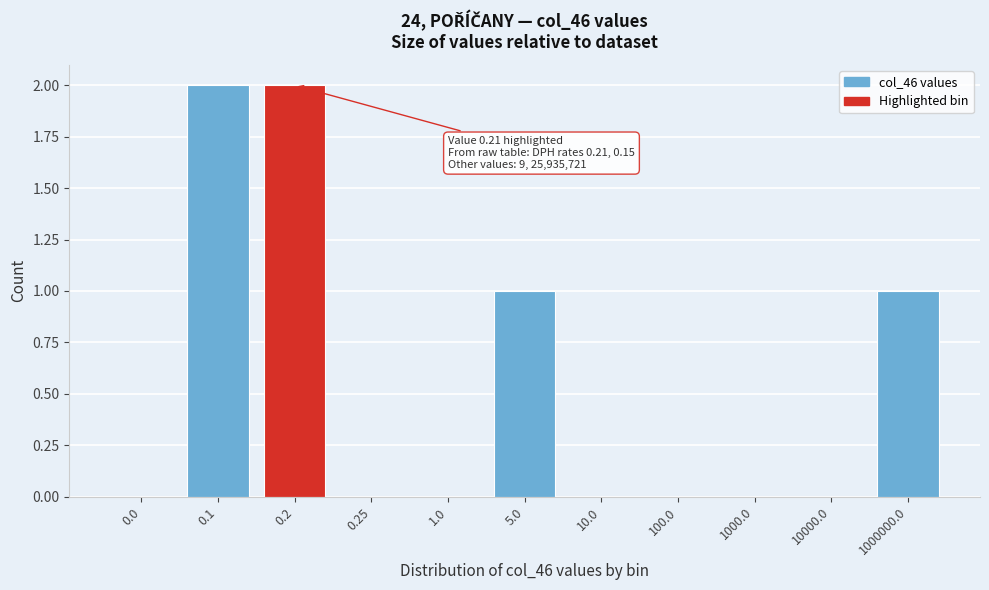

Reading left to right, extract all data points from this chart.

0.0=0	0.1=2	0.2=2	0.25=0	1.0=0	5.0=1	10.0=0	100.0=0	1000.0=0	10000.0=0	1000000.0=1